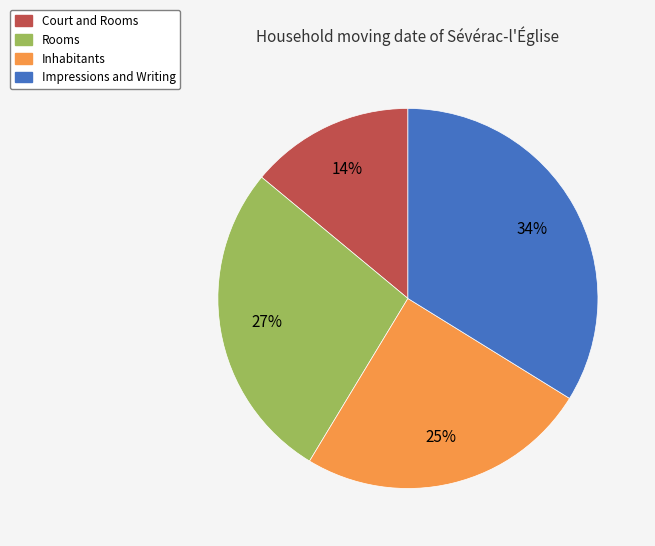

Count the number of slices in the pie.

4